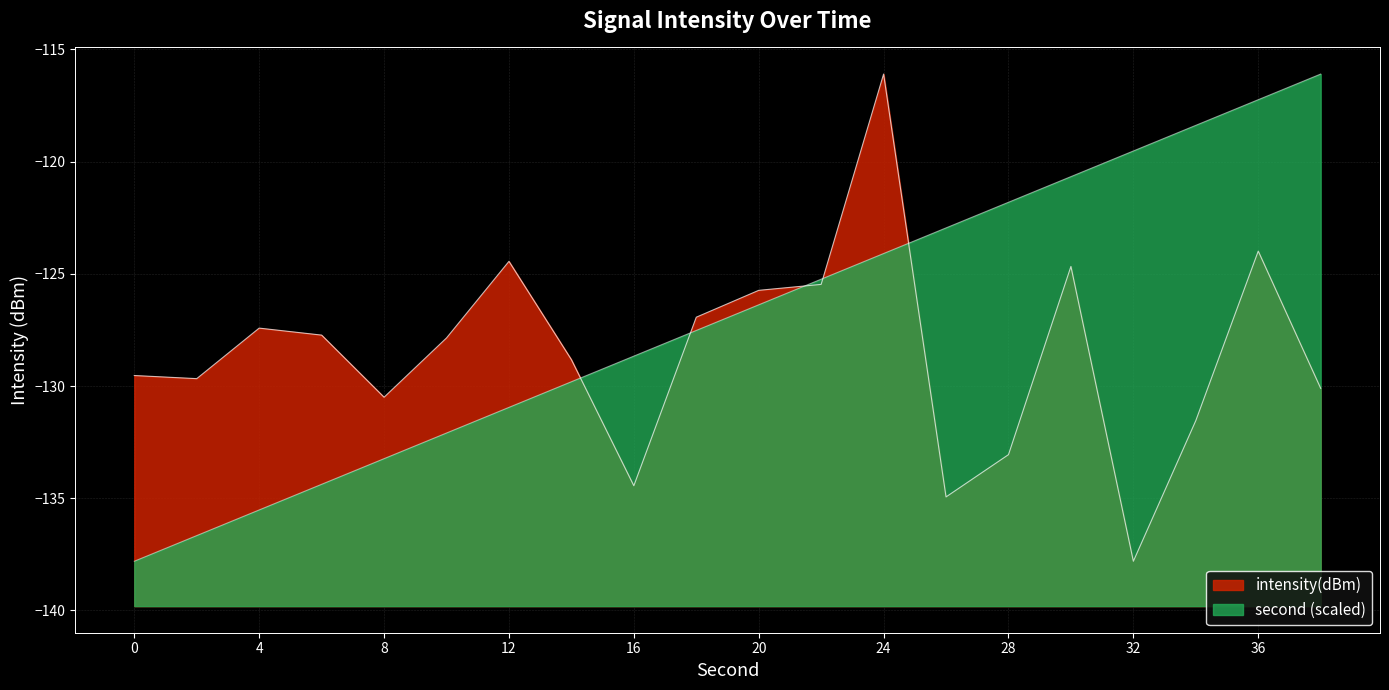

List the labels in order of intensity(dBm) value, largest first.

24, 36, 12, 30, 22, 20, 18, 4, 6, 10, 14, 0, 2, 38, 8, 34, 28, 16, 26, 32